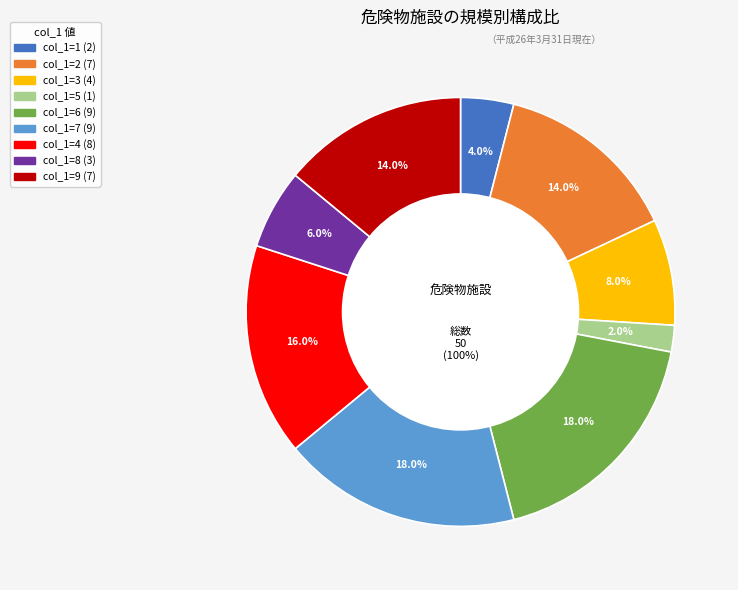

To the nearest percent, what percentage of the pie is 5?

2%